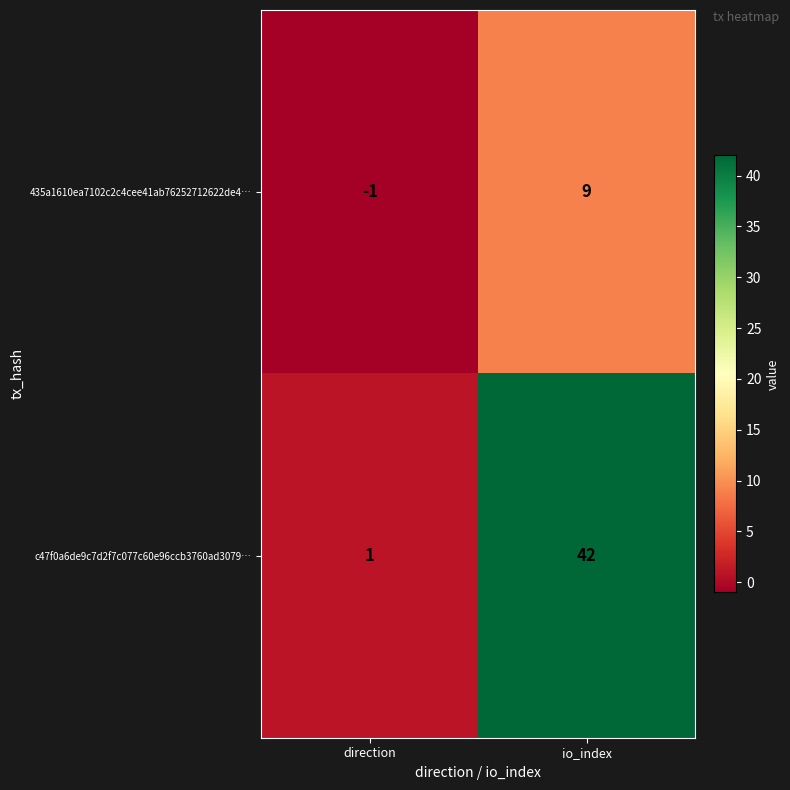

What is the sum of all 435a1610ea7102c2c4cee41ab76252712622de4… values?

8